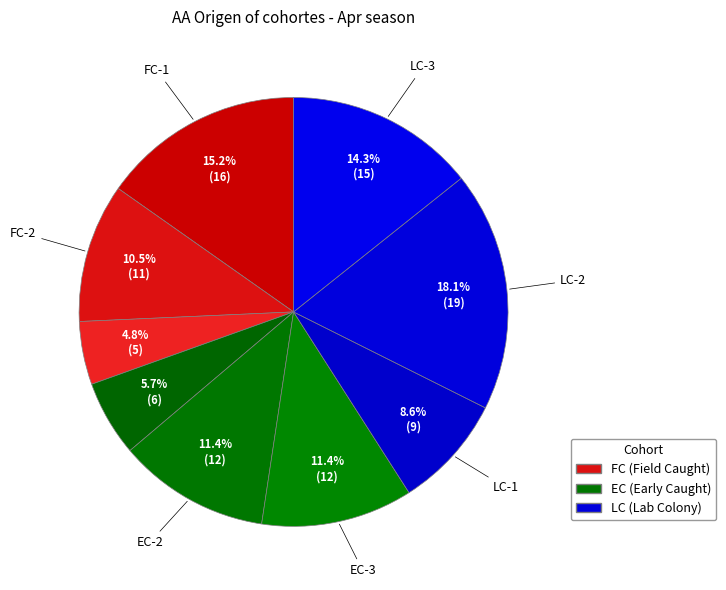

Count the number of slices in the pie.

9